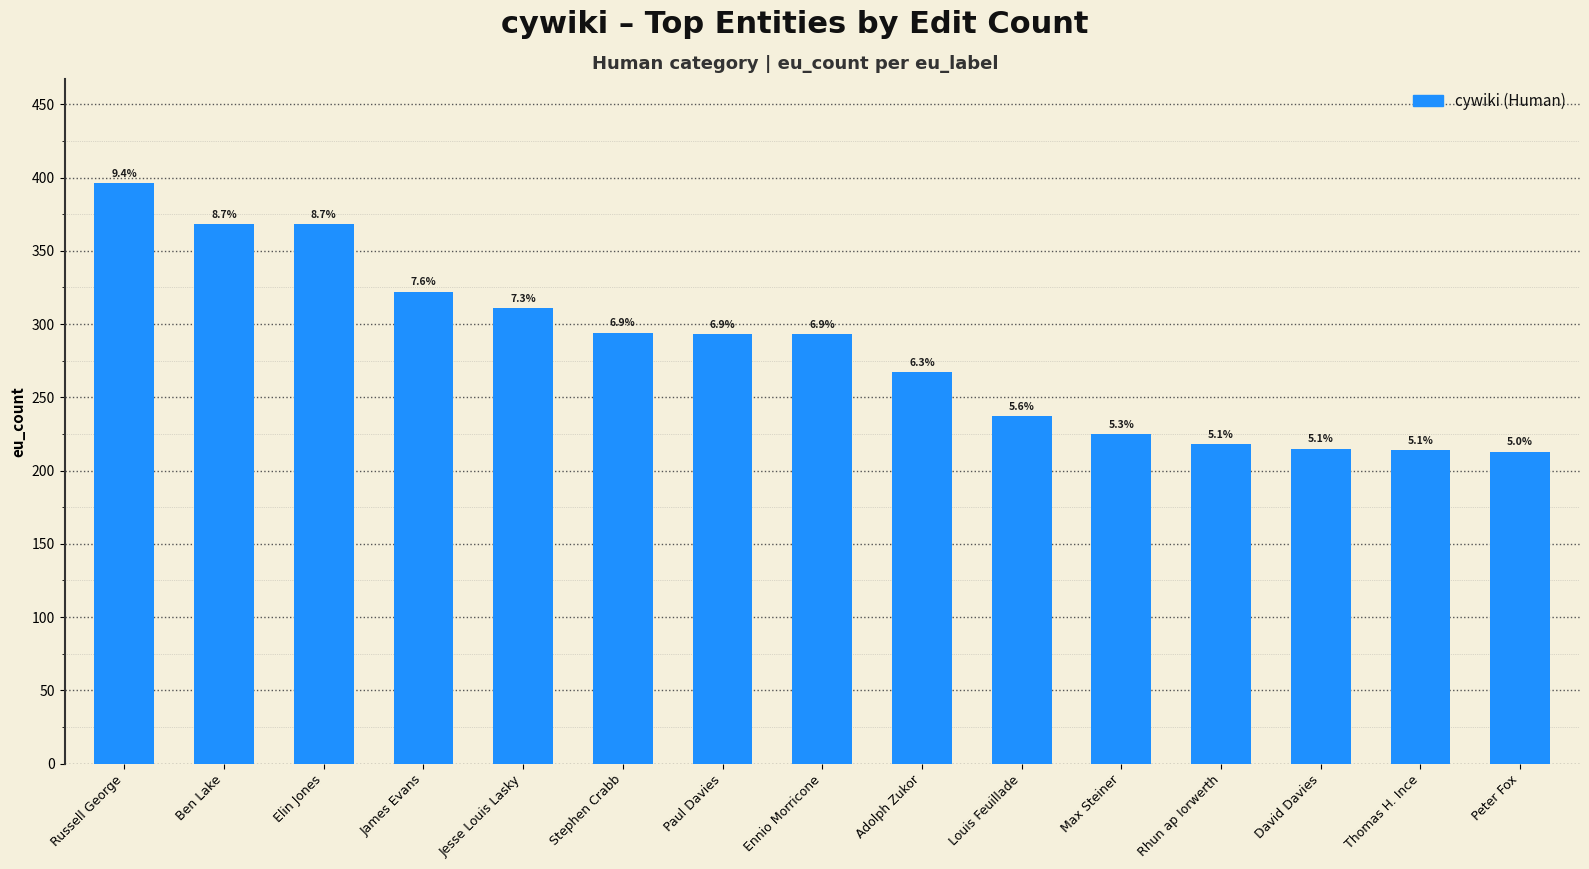

What is the difference between the values at Paul Davies and Ben Lake?

75